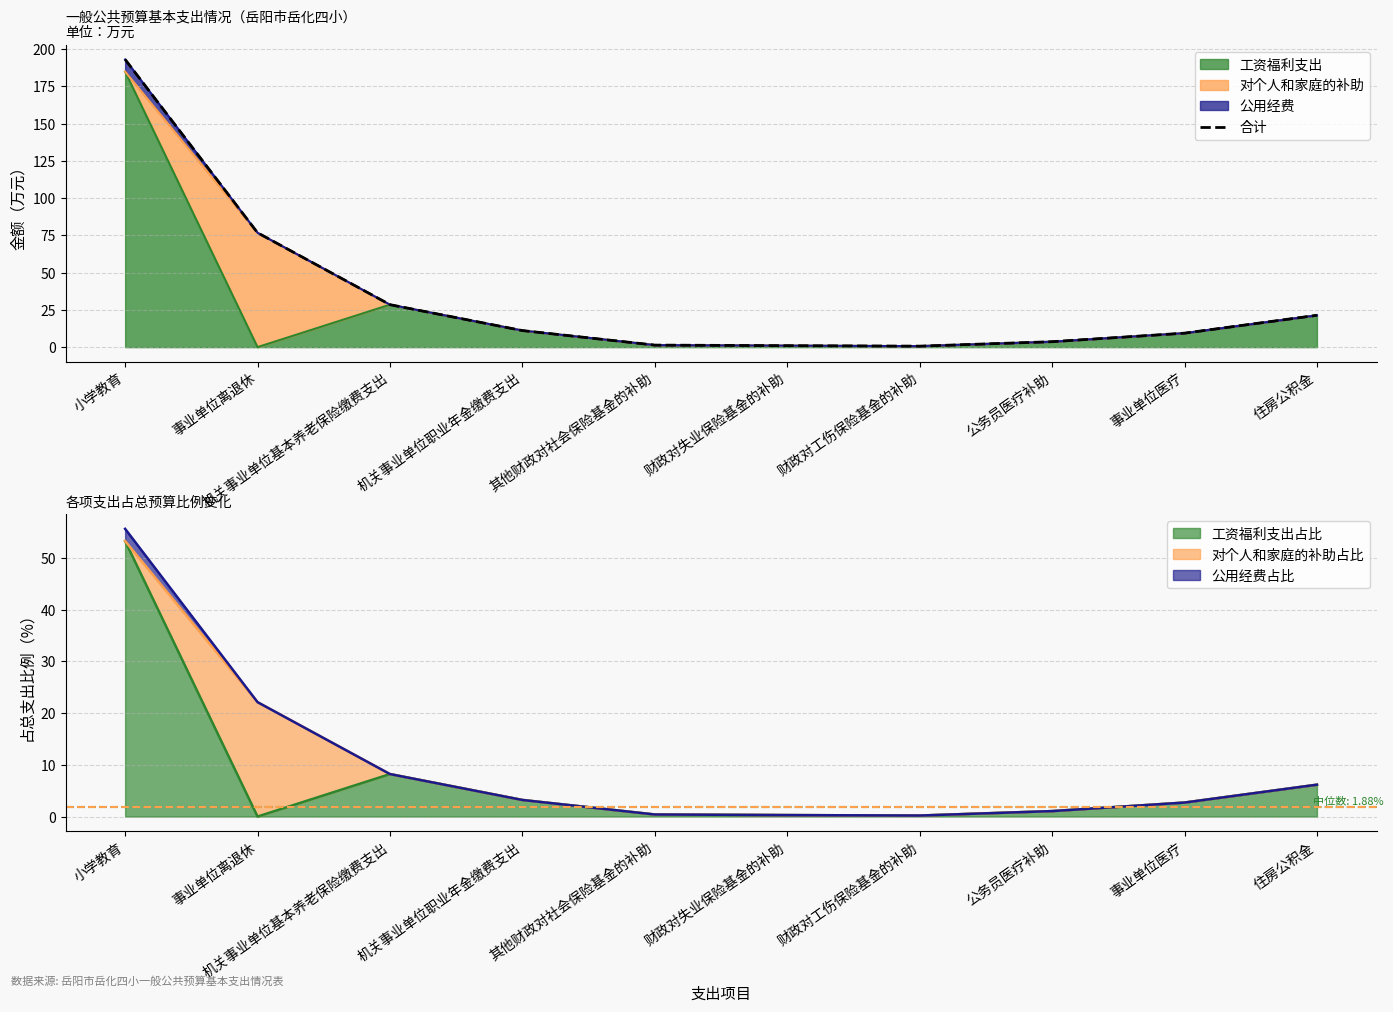

Which has a higher value, 财政对失业保险基金的补助 or 其他财政对社会保险基金的补助?

其他财政对社会保险基金的补助